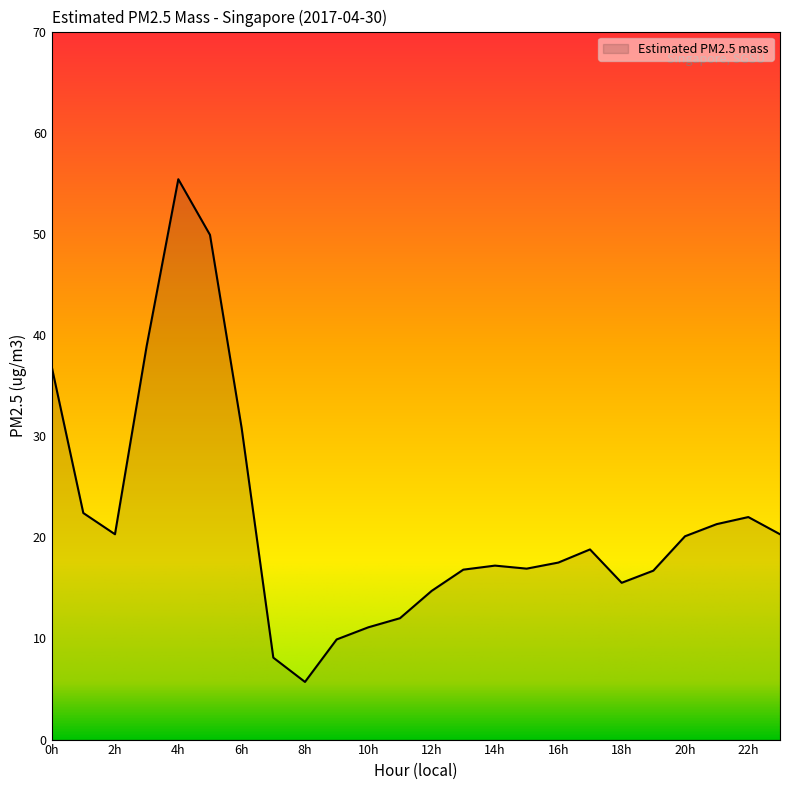

What is the smallest value displayed?

5.7